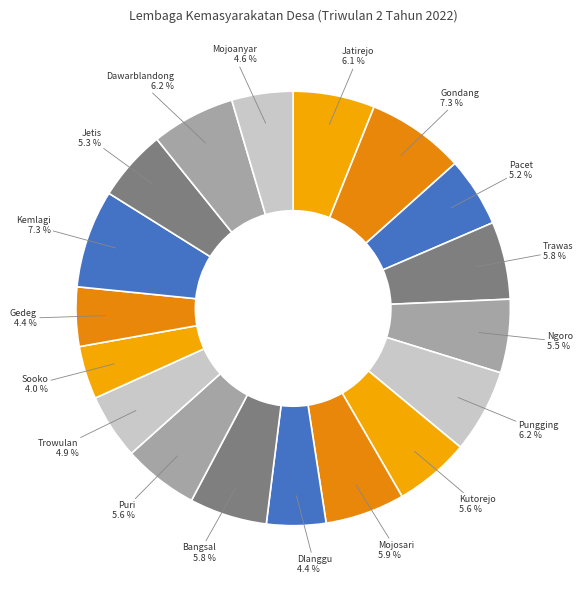

What percentage is the Gedeg slice, to the nearest percent?

4%